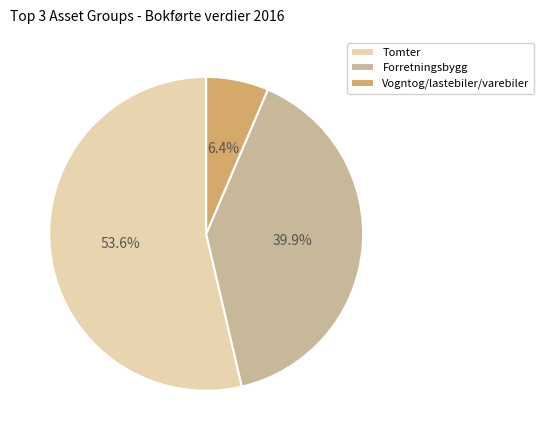

Approximately how many times larger is the value at Tomter compared to Forretningsbygg?

1.3